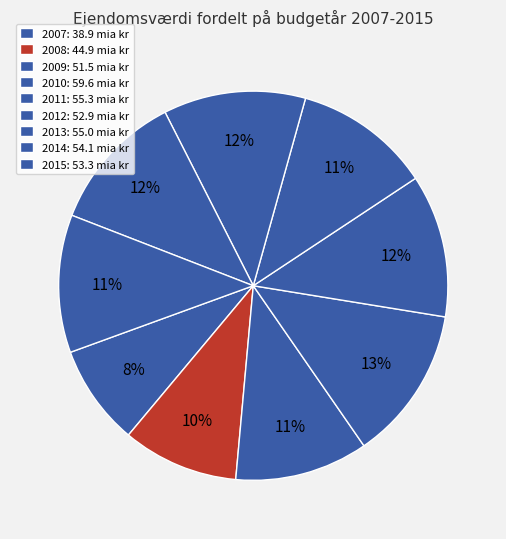

How many slices are in this pie chart?

9